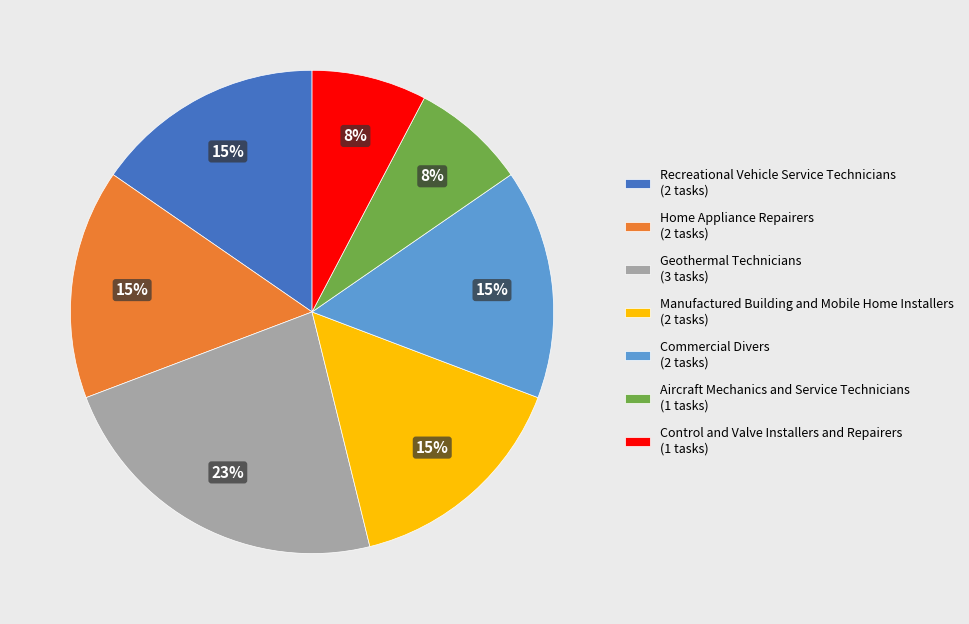

Between Commercial Divers (2 tasks) and Aircraft Mechanics and Service Technicians (1 tasks), which is larger?

Commercial Divers (2 tasks)